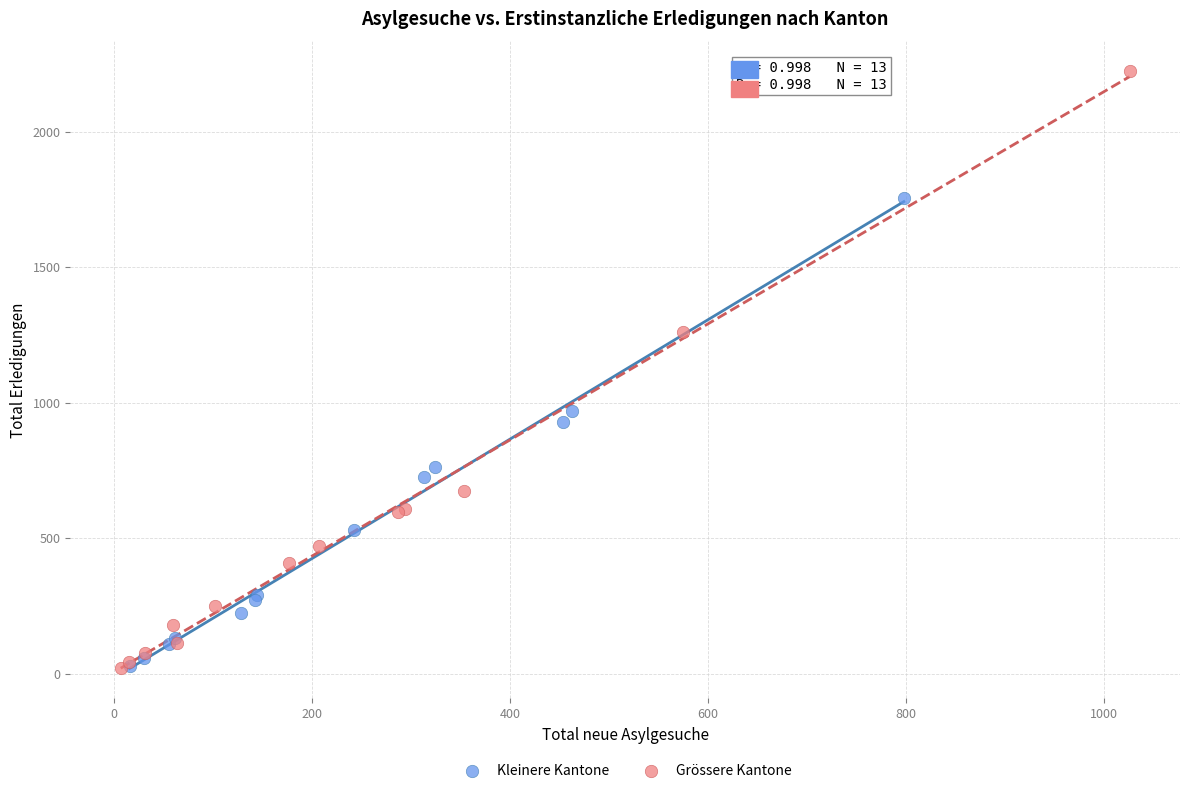

Which series reaches the maximum Y coordinate?

Grössere Kantone